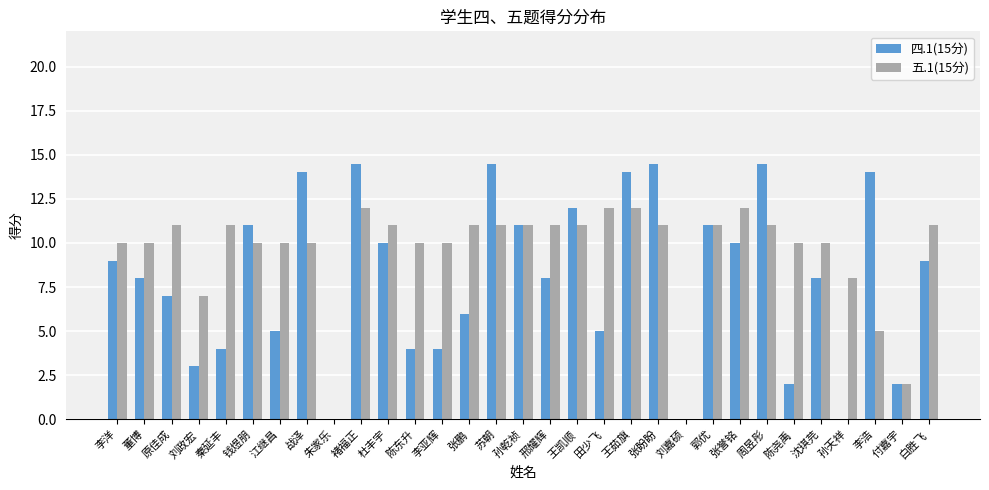

Reading left to right, transcribe all the data shown in this chart.

四.1(15分): 李洋=9.0	董博=8.0	原佳成=7.0	刘政宏=3.0	秦延丰=4.0	钱煜朋=11.0	江继昌=5.0	战泽=14.0	朱家乐=0.0	褚福正=14.5	杜丰宇=10.0	陈东升=4.0	李亚辉=4.0	张鹏=6.0	苏朝=14.5	孙乾祯=11.0	邢耀辉=8.0	王凯顺=12.0	田少飞=5.0	王茹旗=14.0	张盼盼=14.5	刘嘉硕=0.0	郭优=11.0	张誉铭=10.0	周昱彤=14.5	陈尧禹=2.0	沈琪芫=8.0	孙天祥=0.0	李浩=14.0	付嘉宇=2.0	白胜飞=9.0
五.1(15分): 李洋=10.0	董博=10.0	原佳成=11.0	刘政宏=7.0	秦延丰=11.0	钱煜朋=10.0	江继昌=10.0	战泽=10.0	朱家乐=0.0	褚福正=12.0	杜丰宇=11.0	陈东升=10.0	李亚辉=10.0	张鹏=11.0	苏朝=11.0	孙乾祯=11.0	邢耀辉=11.0	王凯顺=11.0	田少飞=12.0	王茹旗=12.0	张盼盼=11.0	刘嘉硕=0.0	郭优=11.0	张誉铭=12.0	周昱彤=11.0	陈尧禹=10.0	沈琪芫=10.0	孙天祥=8.0	李浩=5.0	付嘉宇=2.0	白胜飞=11.0